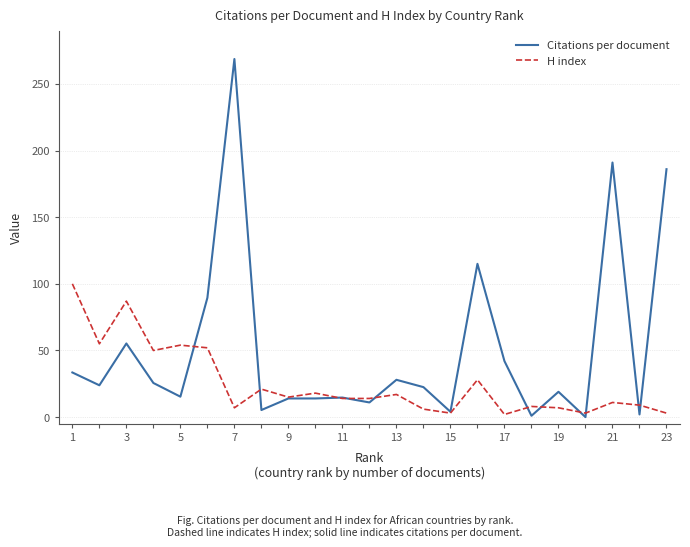

Which series has the widest spread of values?

Citations per document